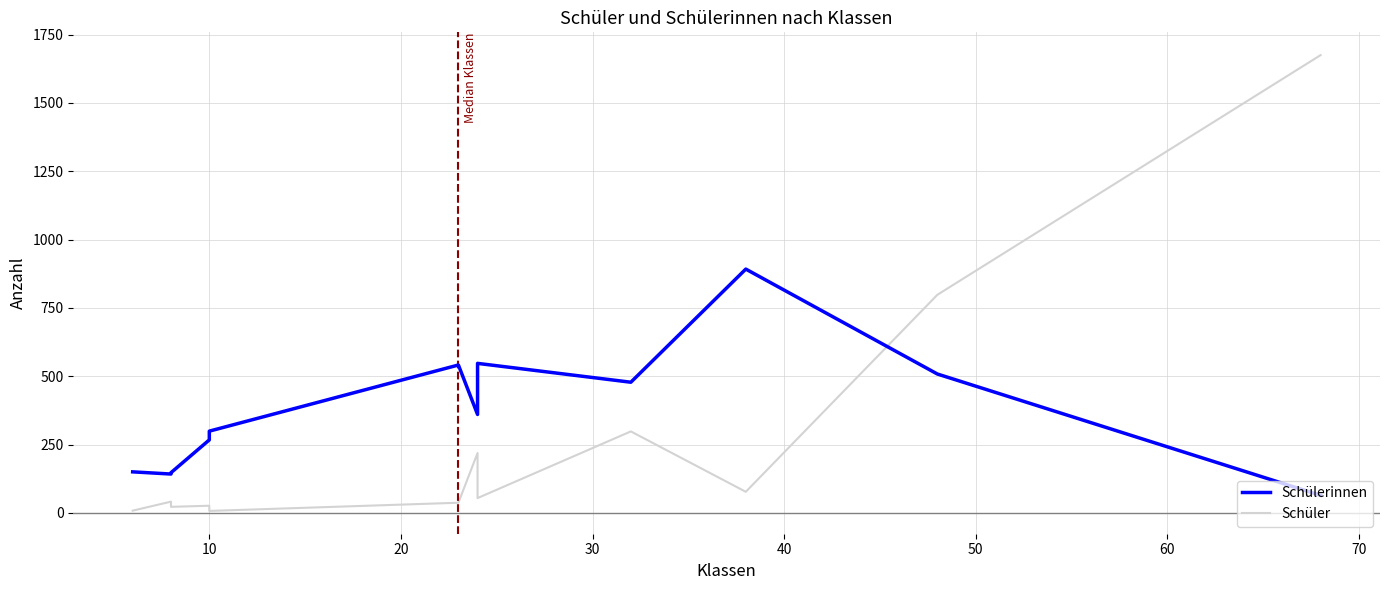

List the series in order of their overall mean, lowest first.

Schüler, Schülerinnen